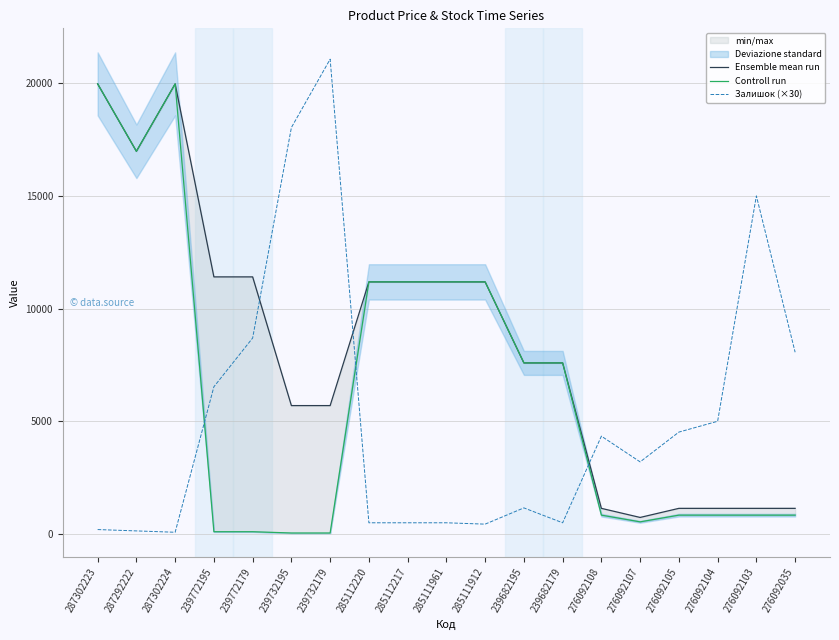

Is it true that Ensemble mean run equals 2043.6 at 276092035?

False